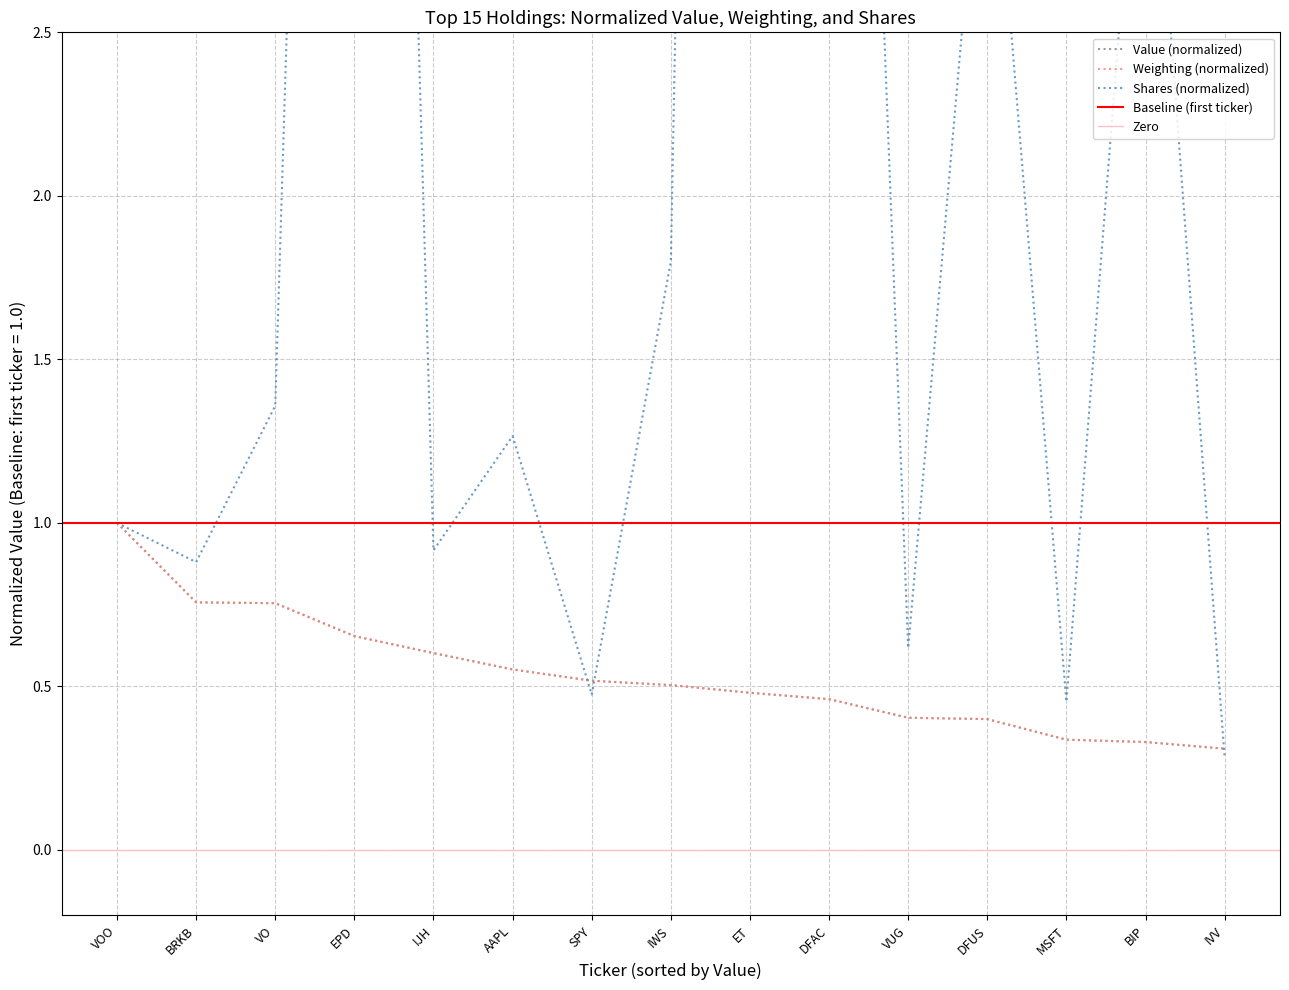

Reading right to left, what are all the values shown in this chart?

VOO: 0.3	0.3	0.3	0.4	0.4	0.5	0.5	0.5	0.5	0.6	0.6	0.7	0.8	0.8	1.0
Value: 0.3	0.3	0.3	0.4	0.4	0.5	0.5	0.5	0.5	0.6	0.6	0.7	0.8	0.8	1.0
Shares: 0.3	3.5	0.5	3.4	0.6	6.8	14.4	1.8	0.5	1.3	0.9	9.2	1.4	0.9	1.0